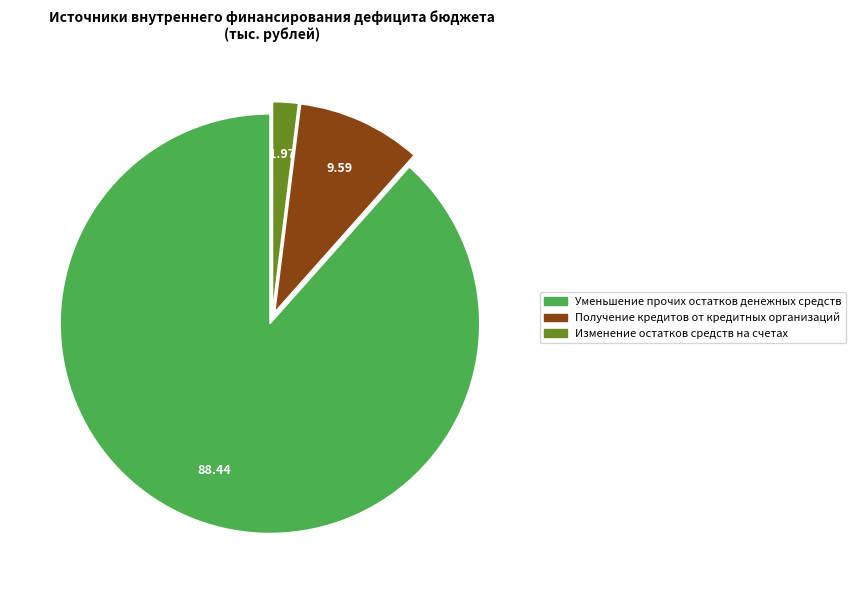

Approximately how many times larger is the value at Уменьшение прочих остатков денежных средств compared to Получение кредитов от кредитных организаций?

9.2